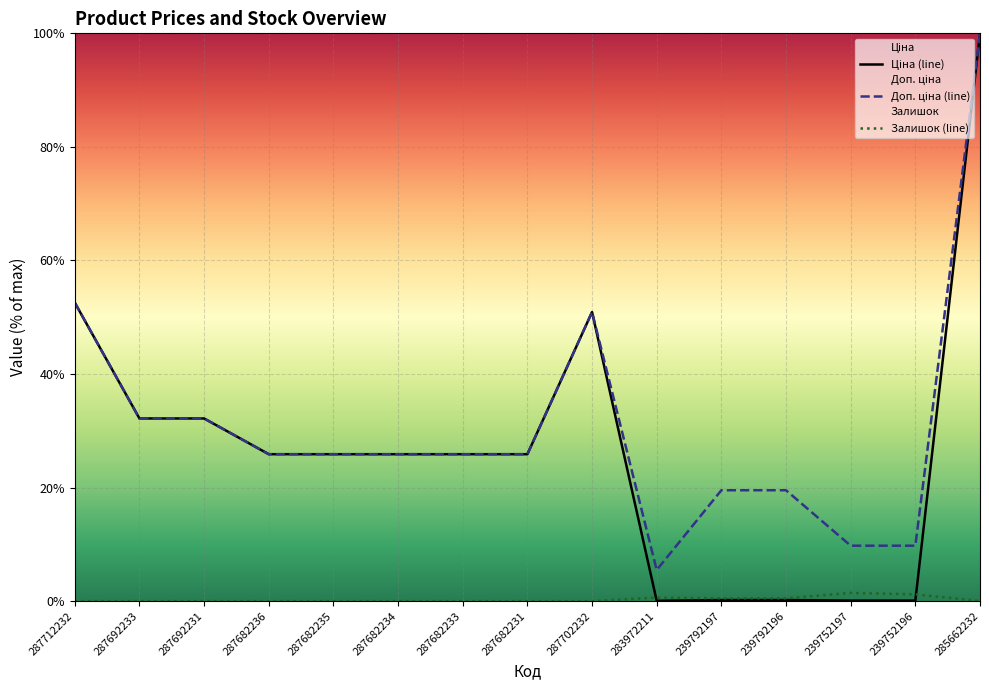

In Залишок (line), how many points are lower than both neighbors (excluding endpoints)?

1